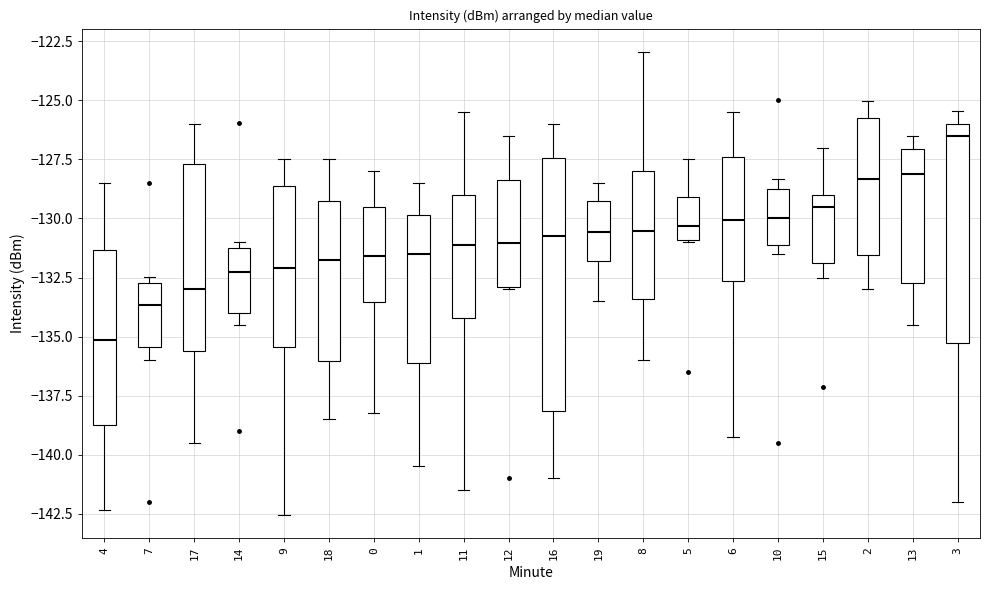

Which box's median line is the lowest?

4